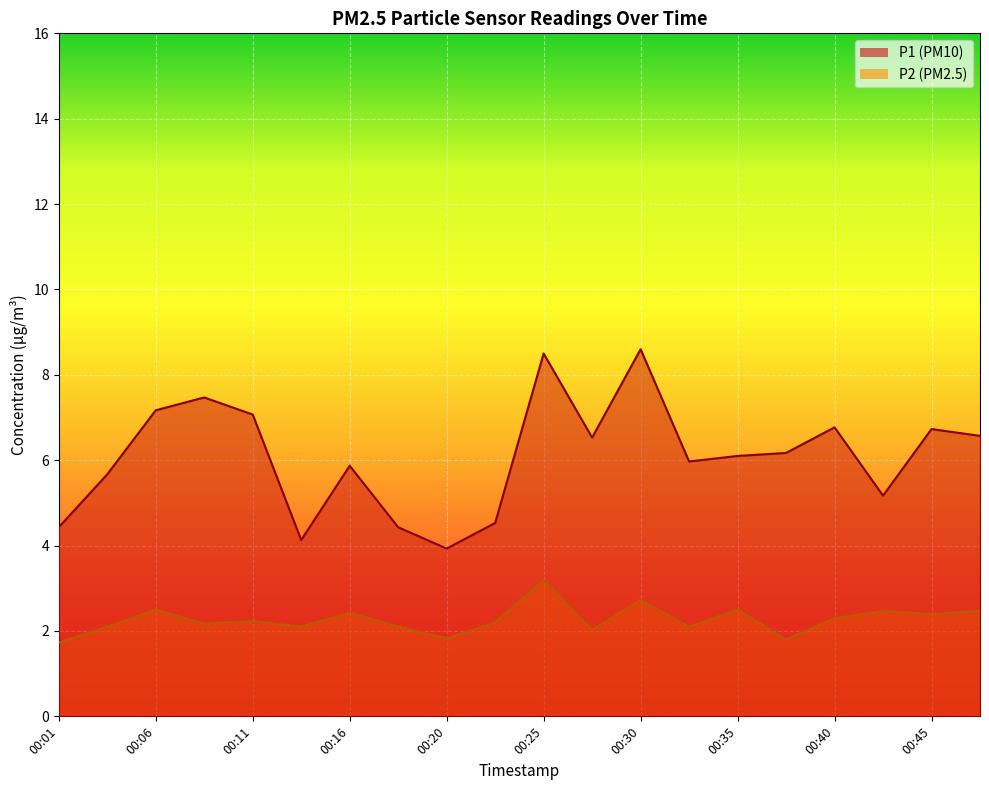

Reading right to left, extract all data points from this chart.

P1: 6.6	6.7	5.2	6.8	6.2	6.1	6.0	8.6	6.5	8.5	4.5	3.9	4.4	5.9	4.1	7.1	7.5	7.2	5.7	4.4
P2: 2.5	2.4	2.5	2.3	1.8	2.5	2.1	2.7	2.0	3.2	2.2	1.8	2.1	2.4	2.1	2.2	2.2	2.5	2.1	1.7